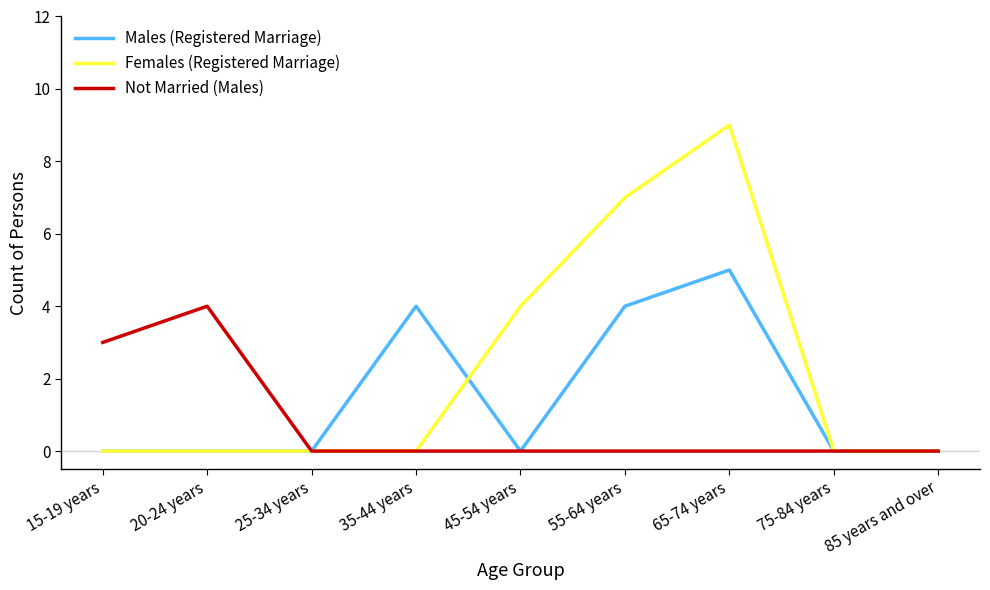

Is the value of Females (Registered Marriage) at 65-74 years greater than the value of Males (Registered Marriage) at 75-84 years?

Yes